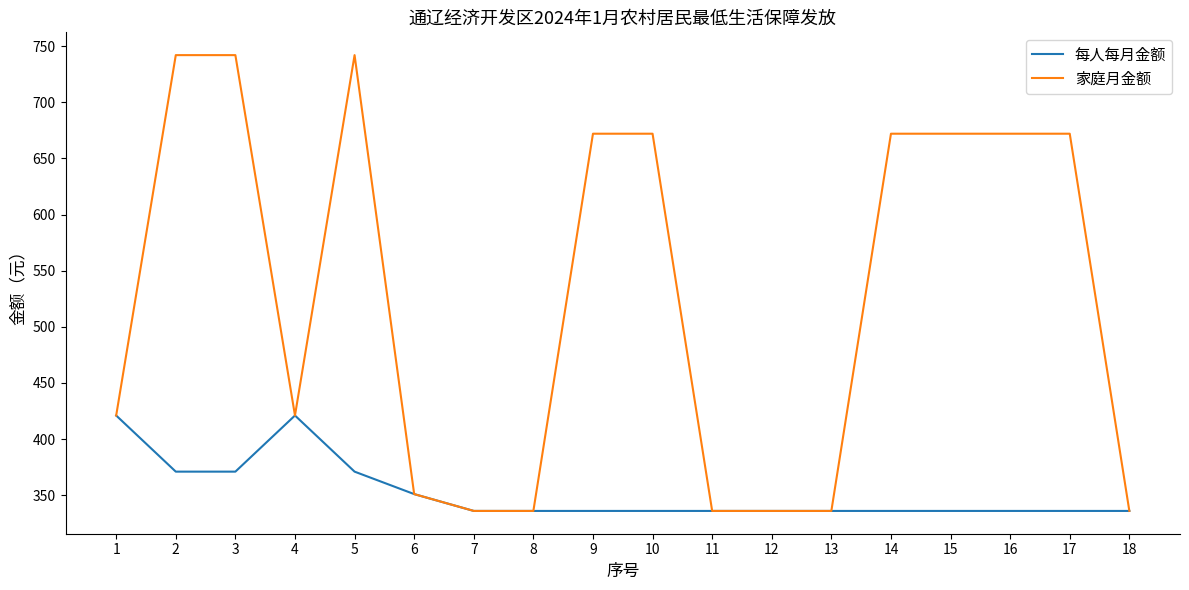

Is it true that 家庭月金额 equals 350 at 10?

False